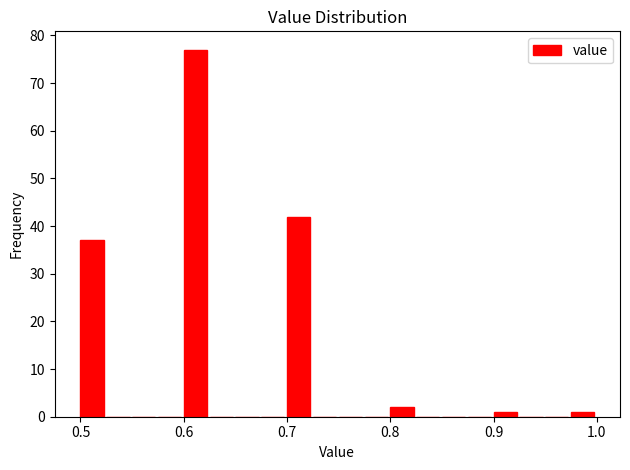

Read against the x-axis, roughly where is the centre of the tallest bar?

0.61